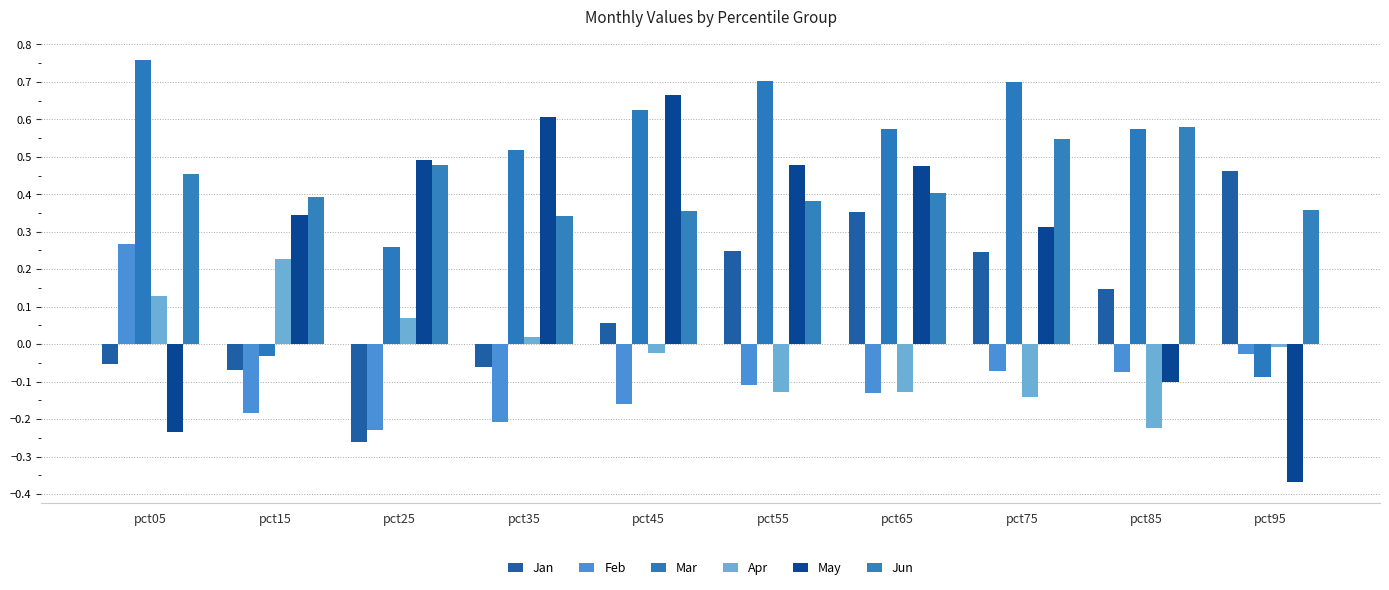

What is the minimum value shown in the chart?

-0.4